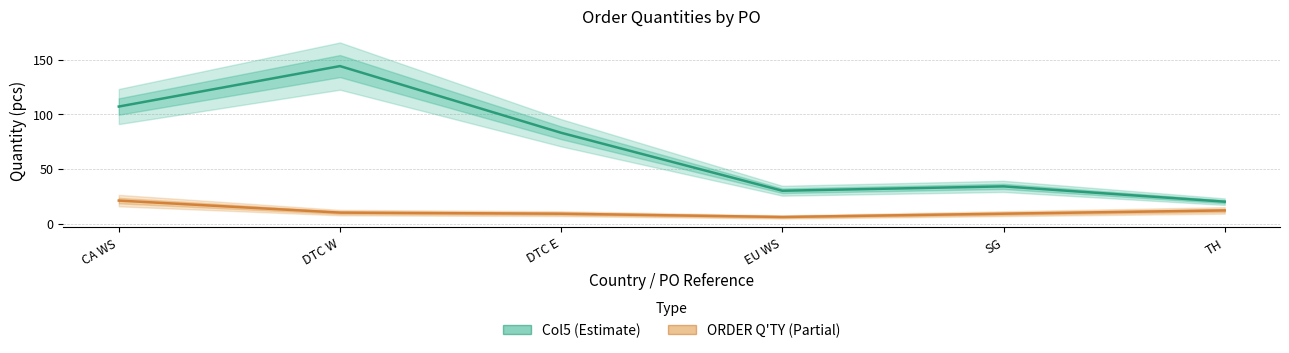

Reading left to right, transcribe all the data shown in this chart.

Col5 (Estimate): 107	144	83	30	34	20
ORDER Q'TY (Partial): 21	10	9	6	9	12